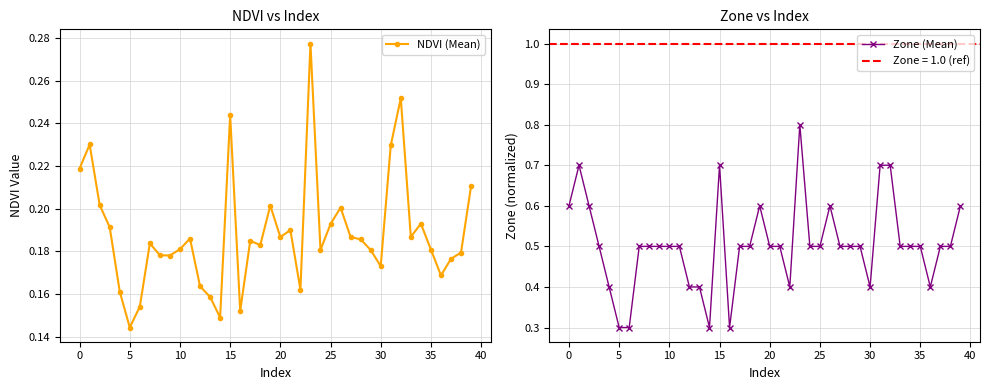

Rank the series by their maximum value, from highest to lowest.

Zone (Mean), NDVI (Mean)